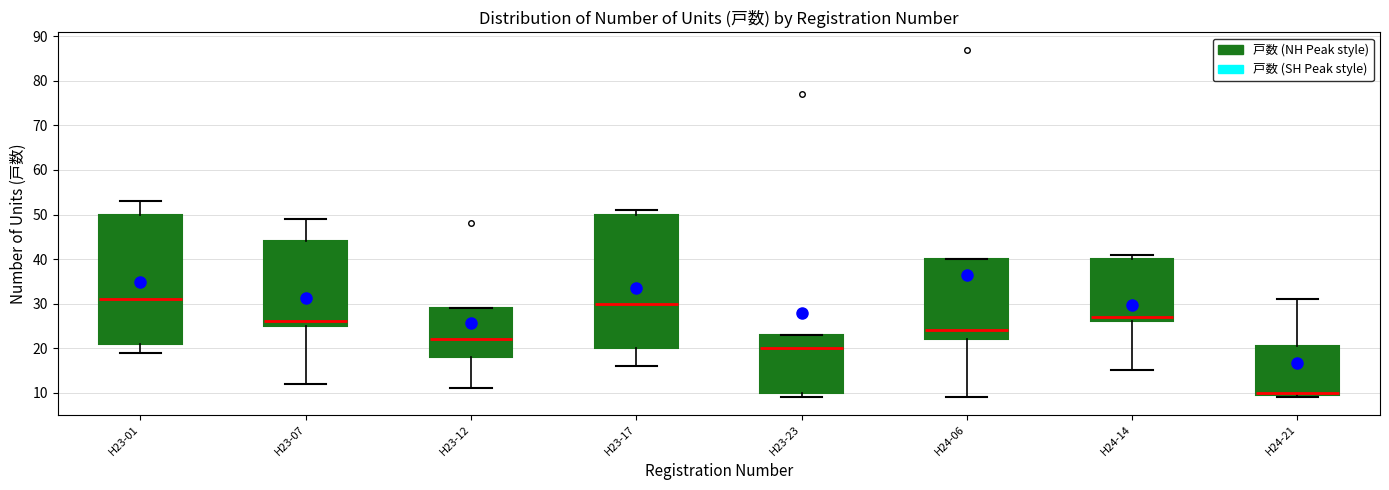

Reading left to right, read every box against the y-axis: the position of its median line, the range the box covers, and the ends of its whiskers. The values are not printed on the chart, so give them approximately, as read against the axis.

H23-01: median 31, box 21 to 50, whiskers 19 to 53
H23-07: median 26, box 25 to 44, whiskers 12 to 49
H23-12: median 22, box 18 to 29, whiskers 11 to 29
H23-17: median 30, box 20 to 50, whiskers 16 to 51
H23-23: median 20, box 10 to 23, whiskers 9 to 23
H24-06: median 24, box 22 to 40, whiskers 9 to 40
H24-14: median 27, box 26 to 40, whiskers 15 to 41
H24-21: median 10 (just above the box's lower edge), box 10 to 21, whiskers 9 to 31